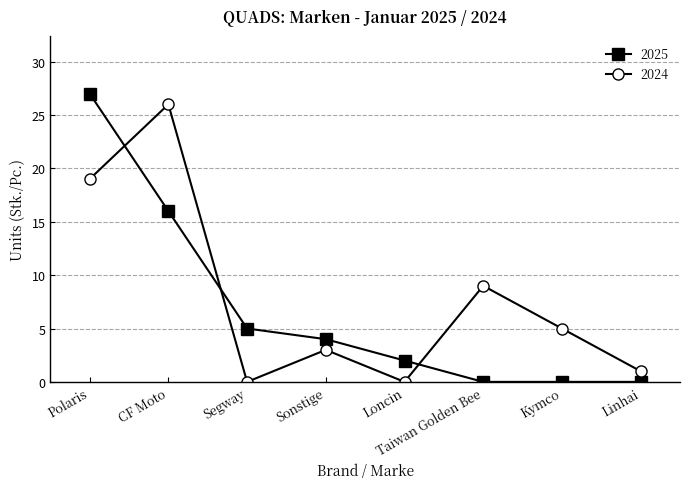

At which label is 2024 closest to 13?

Taiwan Golden Bee